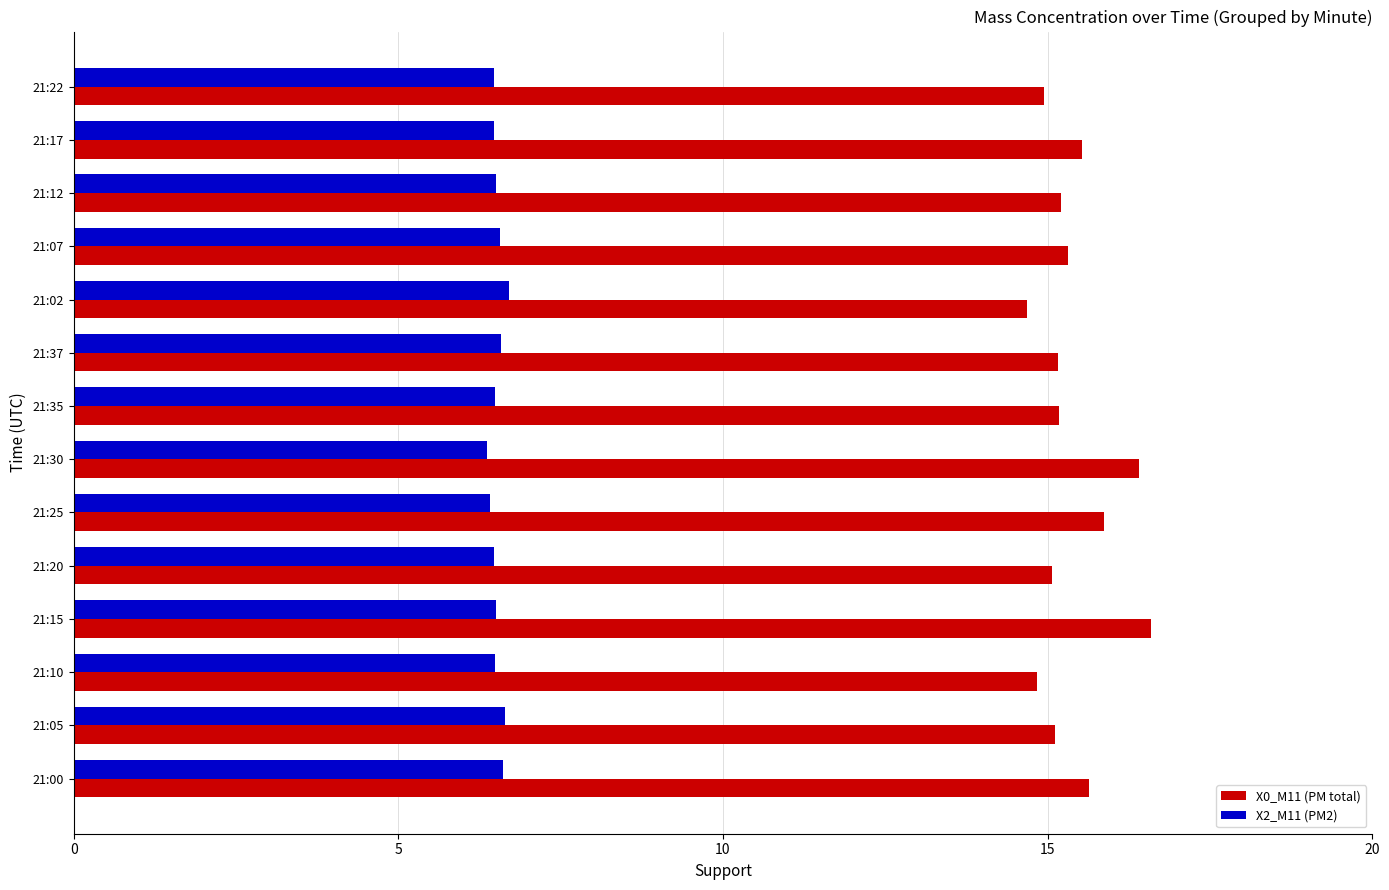

At which category is the sum across all series the highest?

21:15